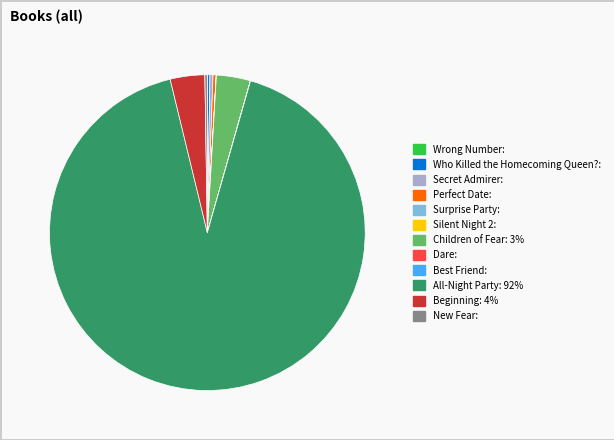

Approximately how many times larger is the value at Children of Fear compared to Perfect Date?

10.9